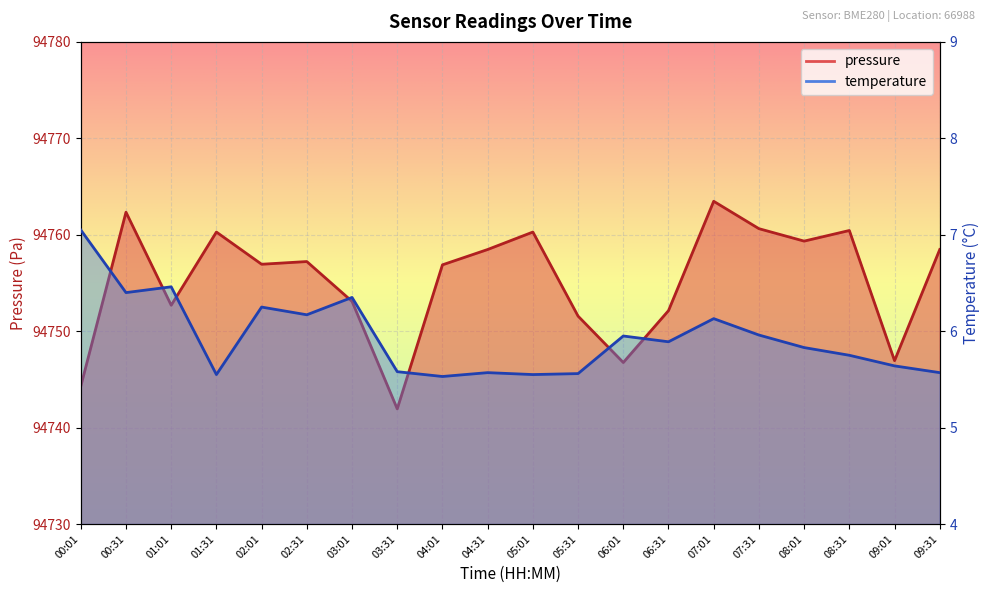

What are all the series names shown in the legend?

pressure, temperature